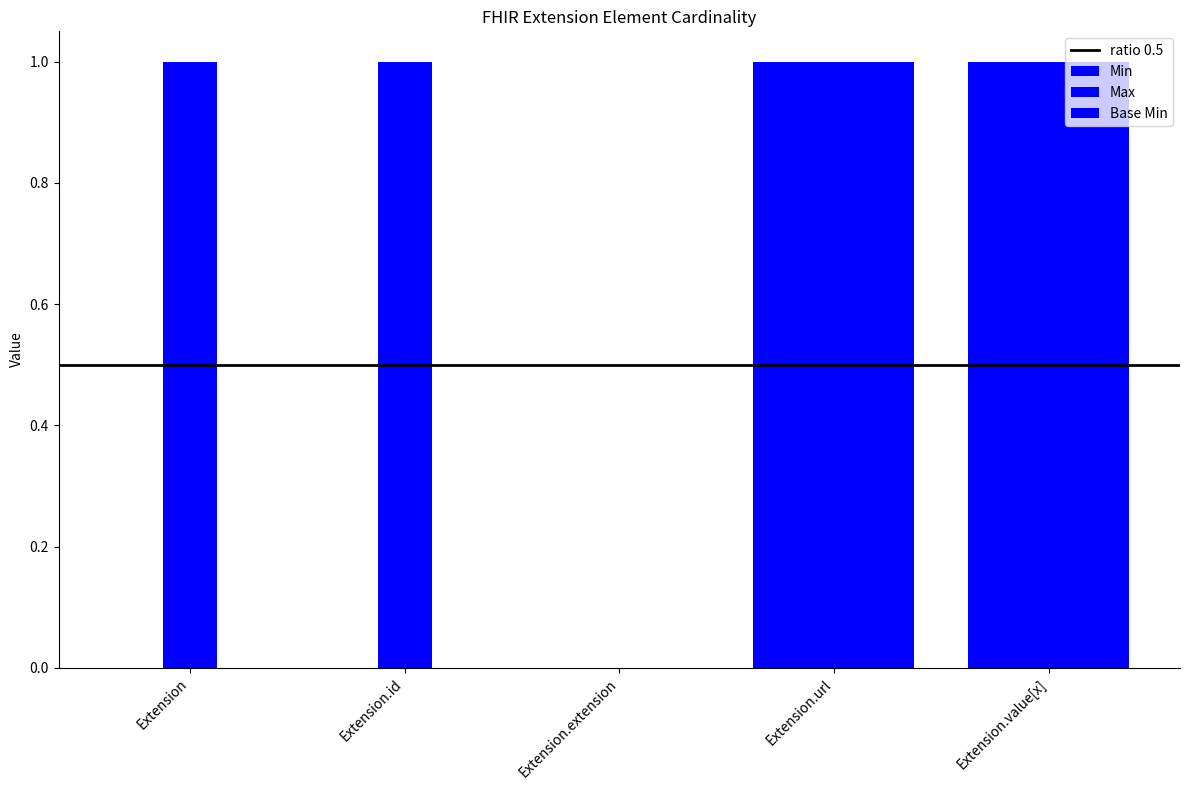

Reading left to right, extract all data points from this chart.

Min: 0	0	0	1	1
Max: 1	1	0	1	1
Base Min: 0	0	0	1	1